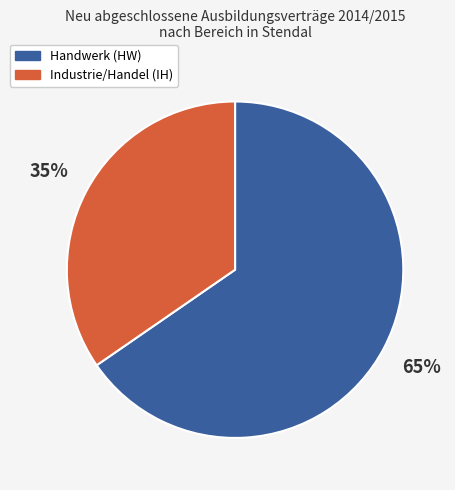

Does any single category account for the majority?

Yes